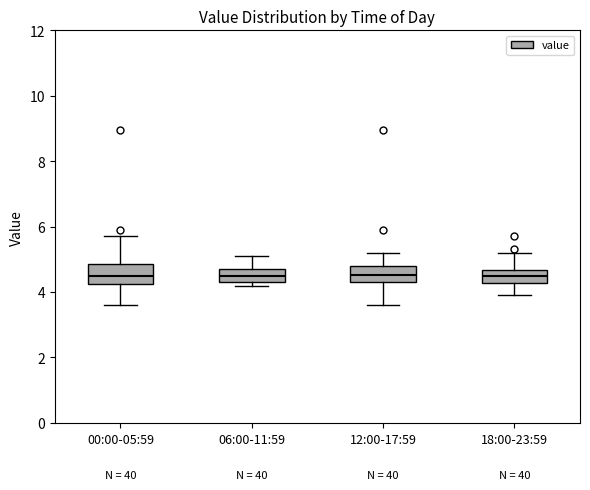

Reading left to right, transcribe this box plot: for each box, give where its median line is, the range the box spans, and where its two whiskers end, as read against the y-axis. The values are not printed on the chart, so give them approximately, as read against the axis.

00:00-05:59: median 4.4, box 4.2 to 4.8, whiskers 3.6 to 5.8
06:00-11:59: median 4.6, box 4.4 to 4.8, whiskers 4.2 to 5.2
12:00-17:59: median 4.6, box 4.4 to 4.8, whiskers 3.6 to 5.2
18:00-23:59: median 4.4, box 4.2 to 4.6, whiskers 4.0 to 5.2